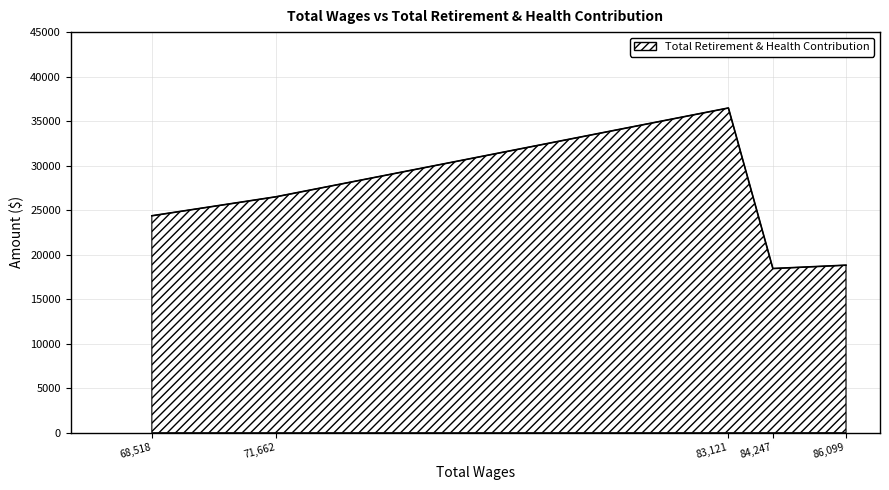

Where is the data nearest to the value 27460?

71,662